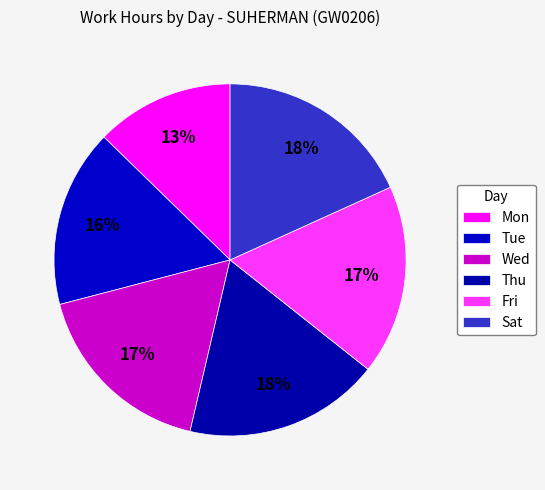

Count the number of slices in the pie.

6